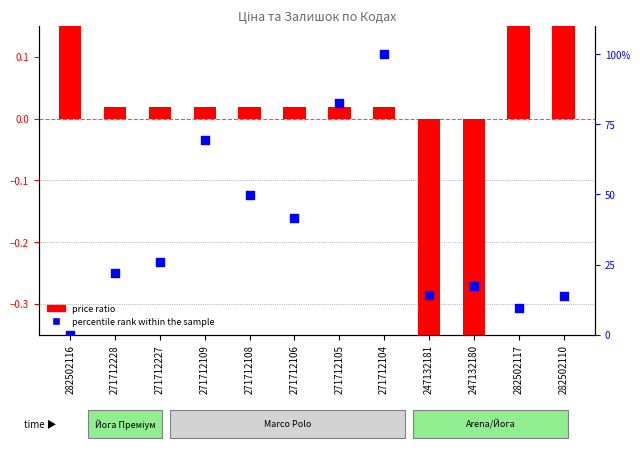

At how many categories does at least one series exceed 61?

3